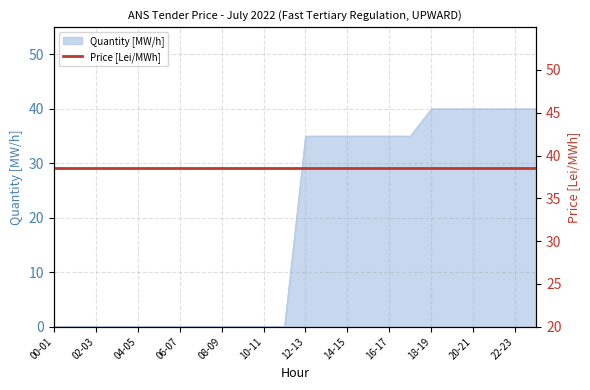

How many data points does each series have?

24